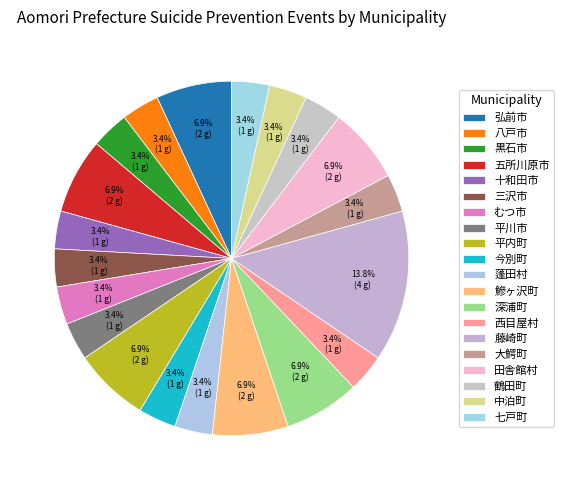

How many slices are in this pie chart?

20